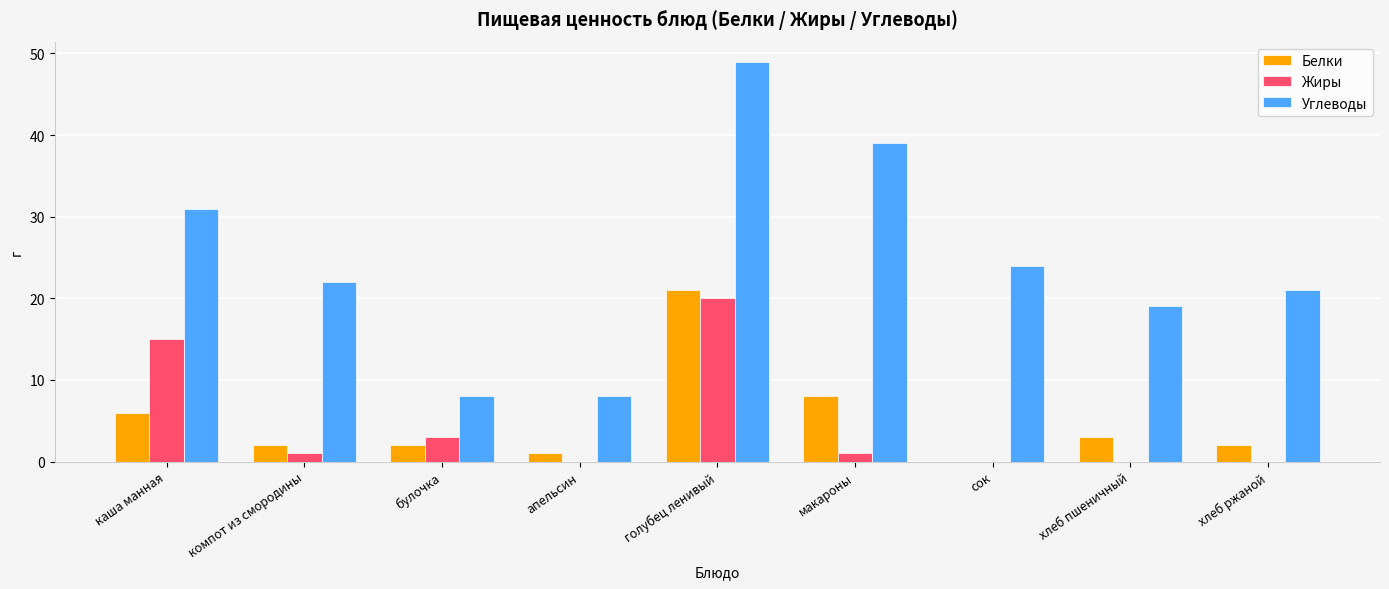

How many series are shown in this chart?

3